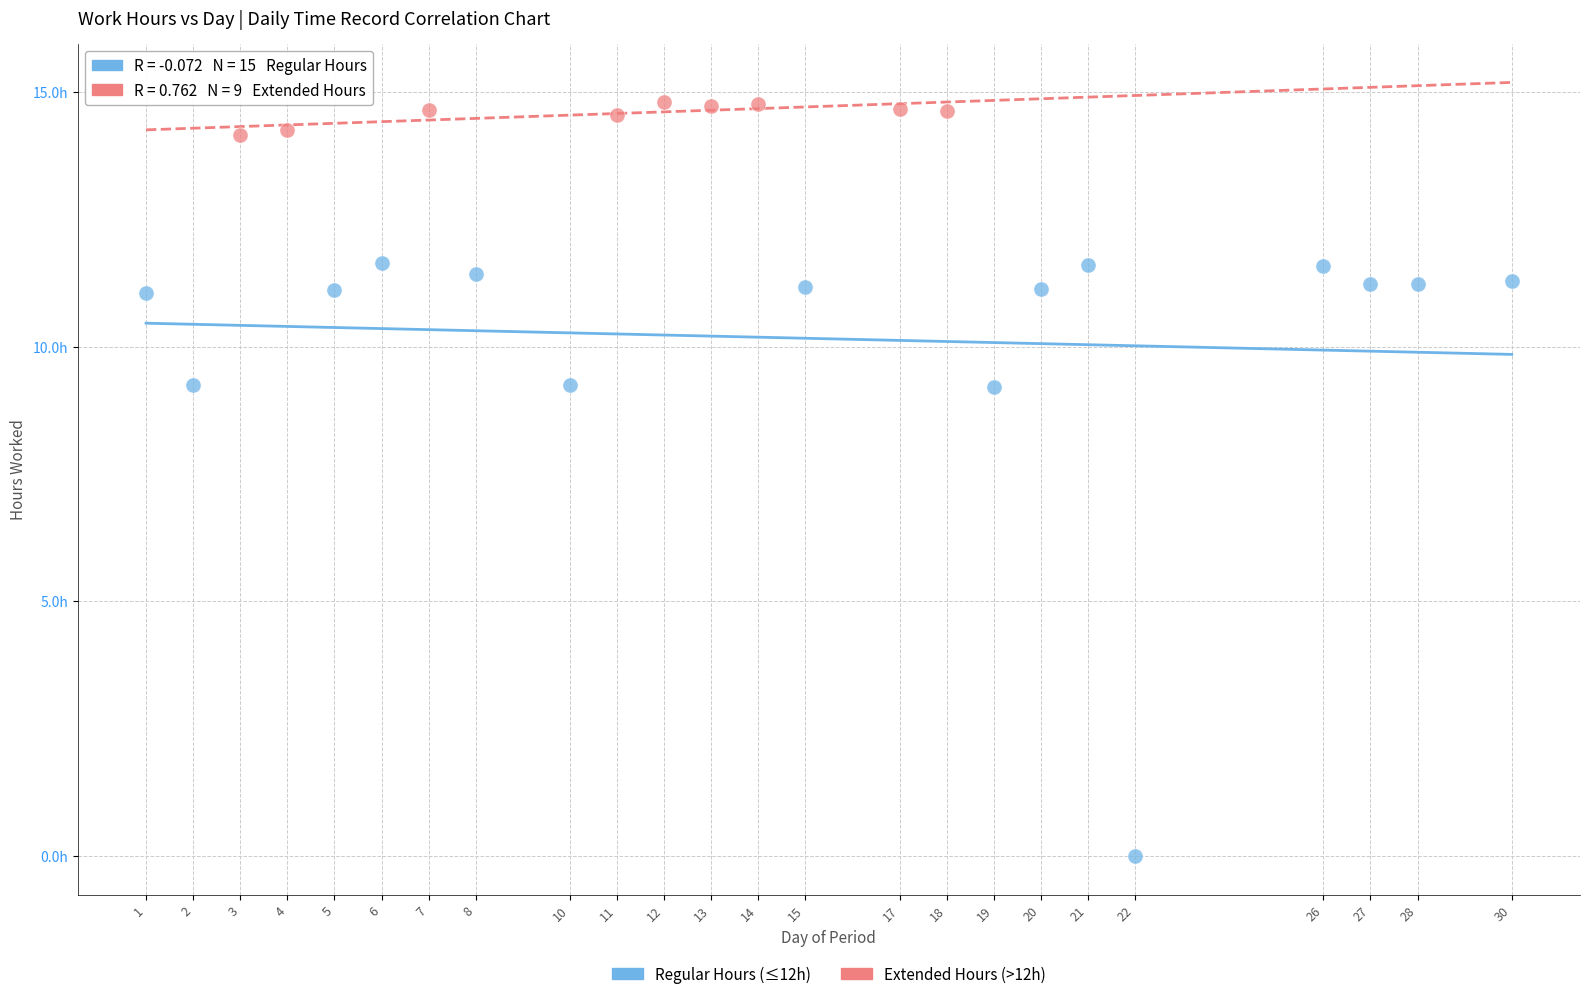

Which series has the widest spread of Y values?

Regular Hours (≤12h)